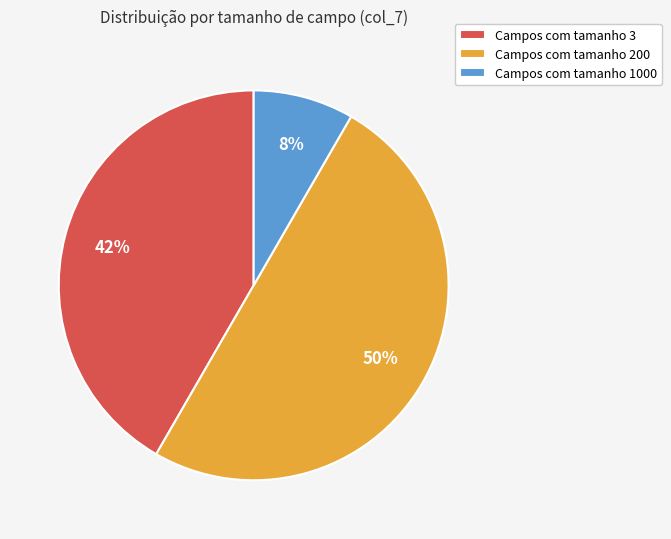

Which category has the smallest portion of the pie?

Campos com tamanho 1000